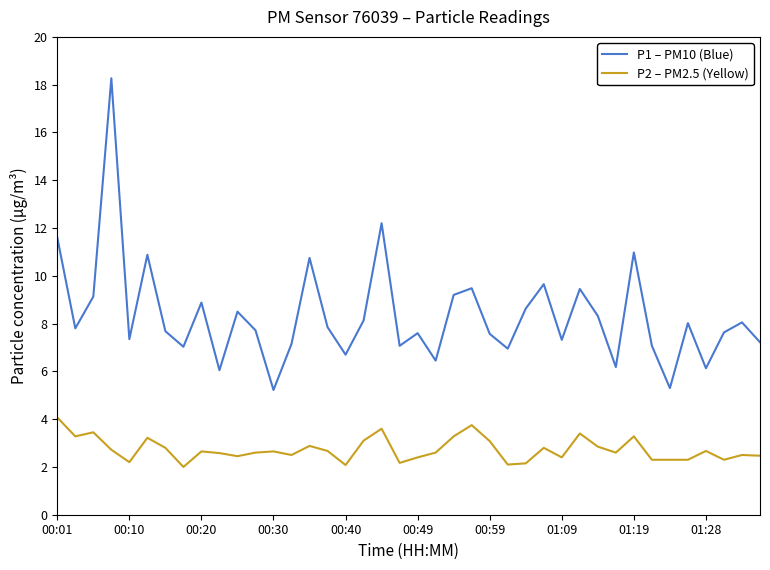

Which series has the largest total across all categories?

P1 – PM10 (Blue)